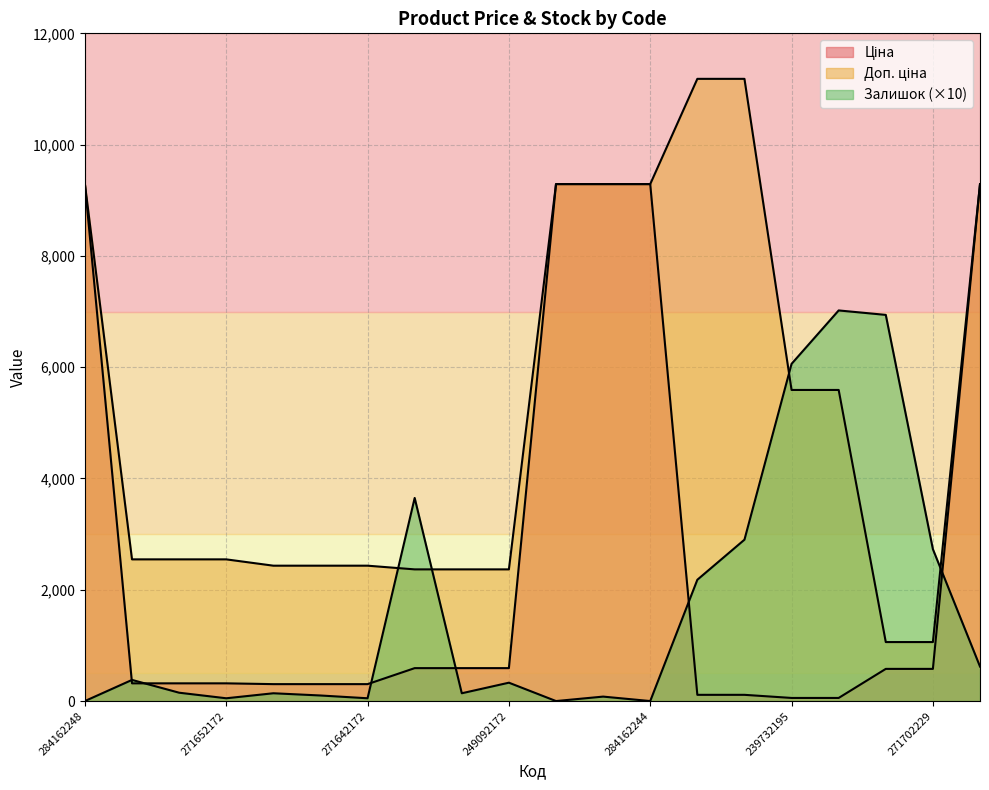

What is the average value of the Ціна series?

2579.3